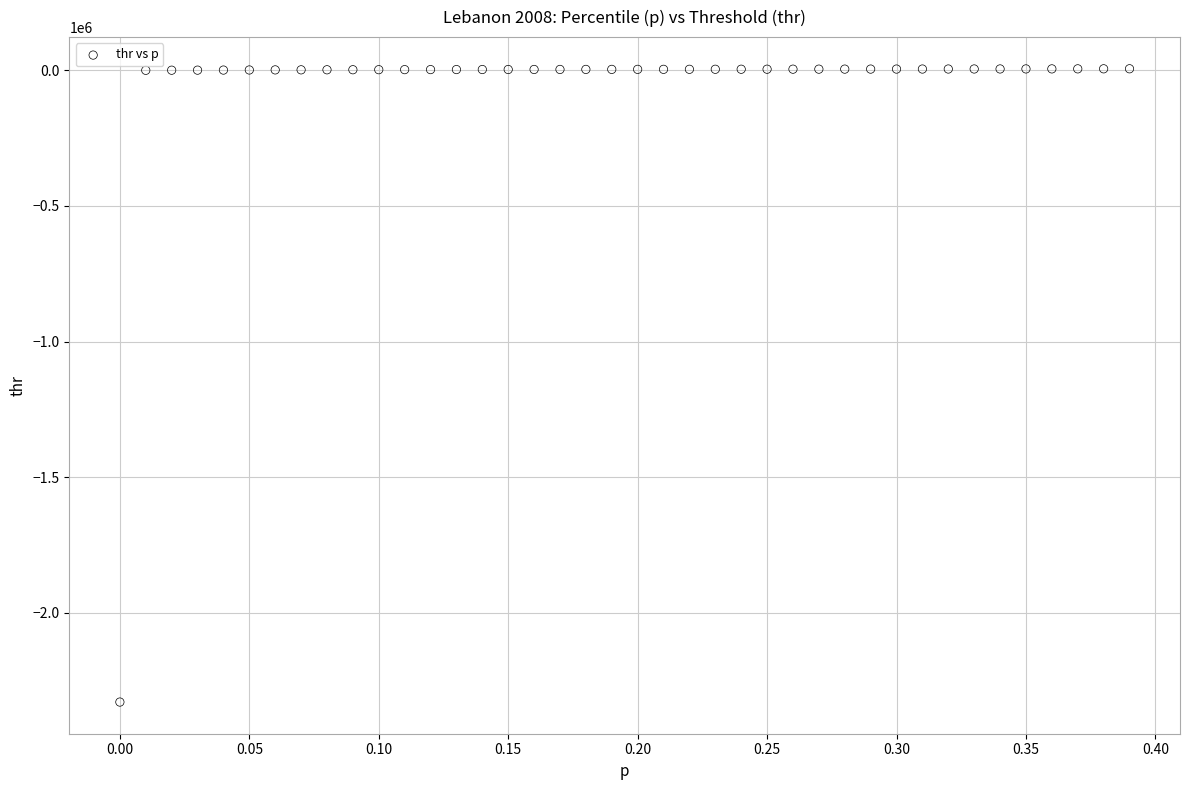

What is the range of X values (max minus min)?

0.4